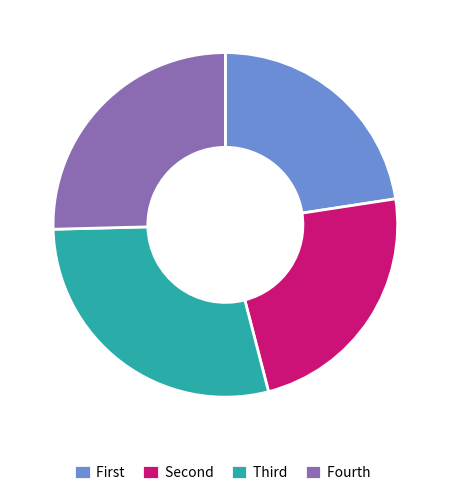

Rank the categories by value from lowest to highest.

First, Second, Fourth, Third